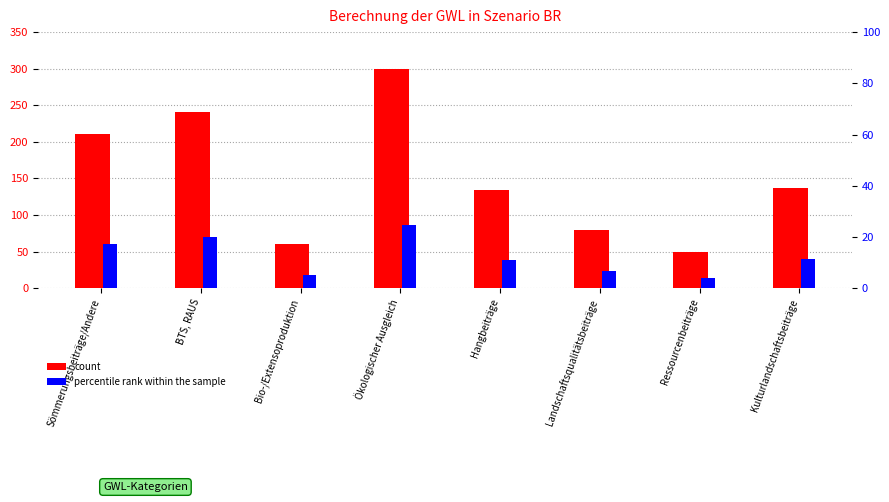

What is the minimum value for percentile rank within the sample?

4.1